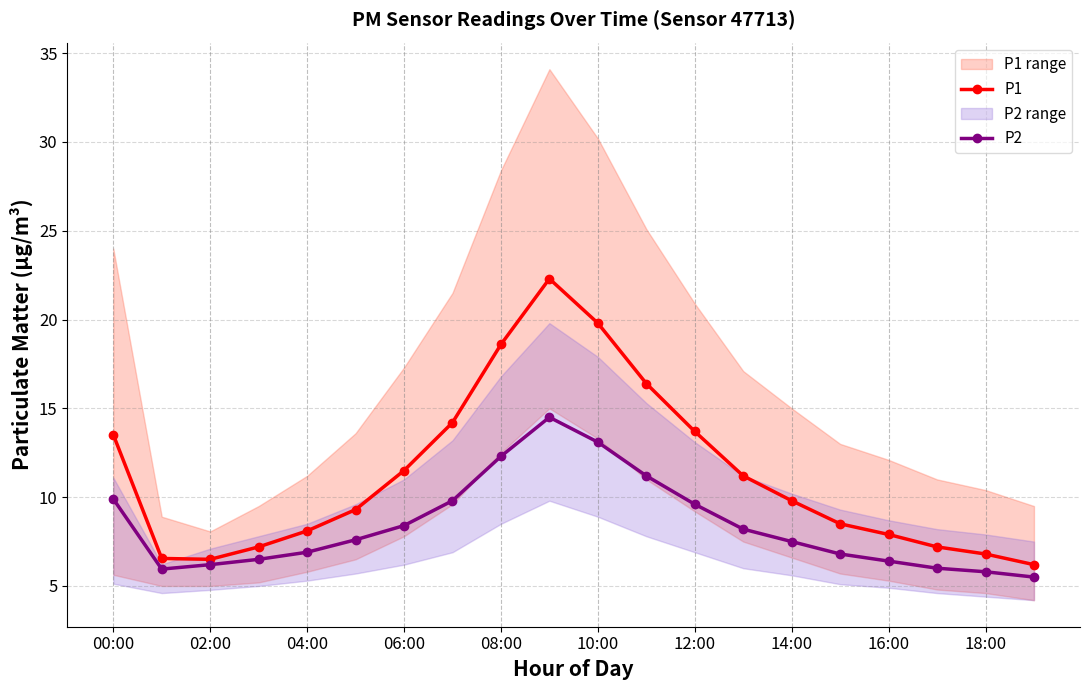

What is the total value across all series at 00:00?

23.4